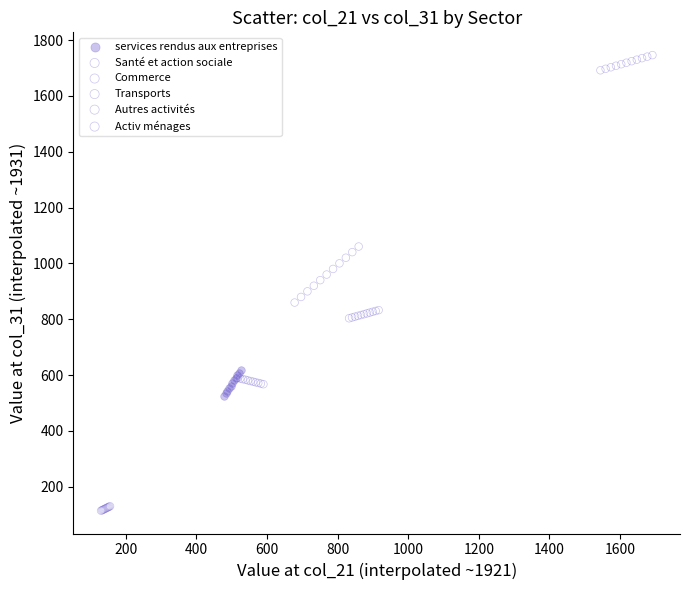

What are all the series names shown in the legend?

services rendus aux entreprises, Santé et action sociale, Commerce, Transports, Autres activités, Activ ménages